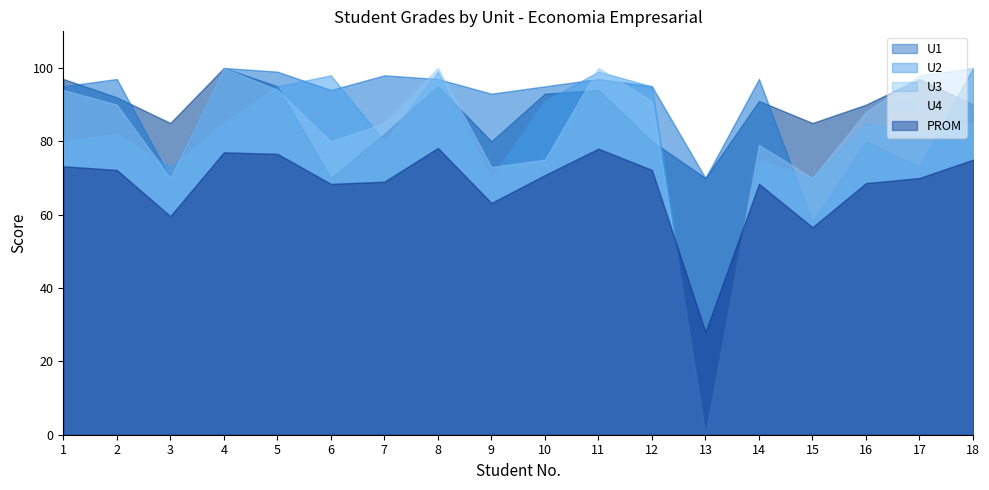

Which series has the largest total across all categories?

U2